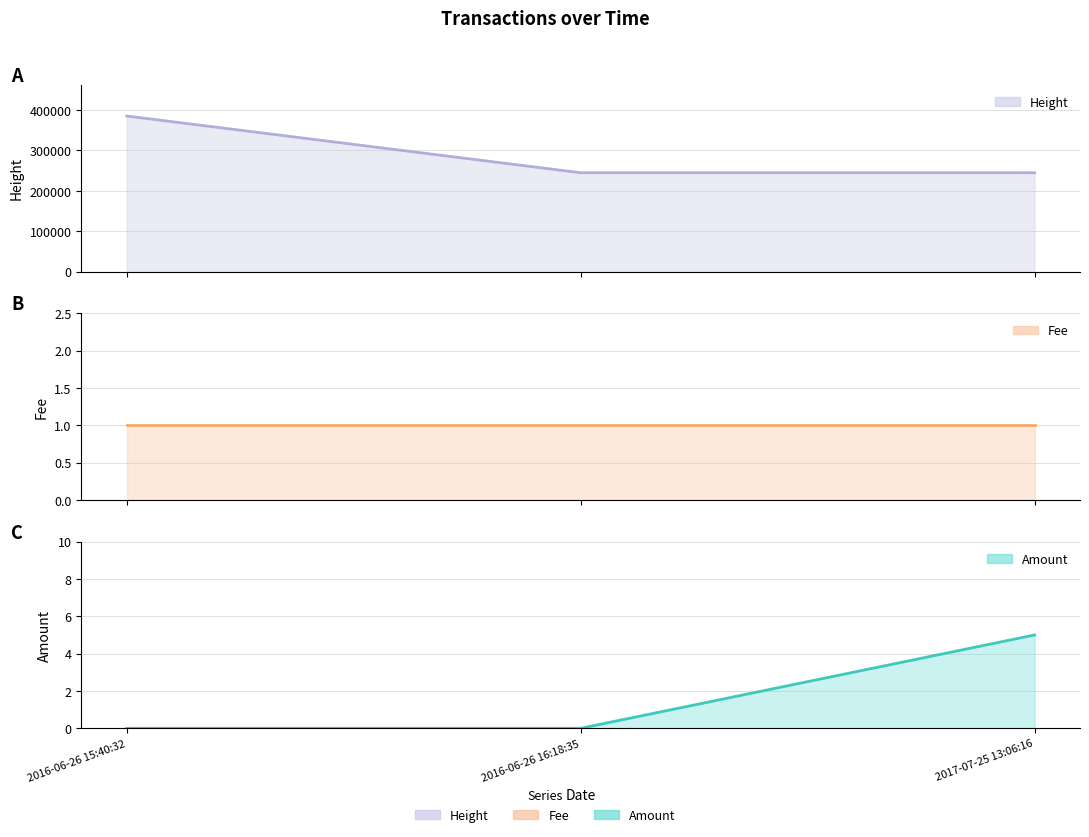

Which series has the largest range (max minus min)?

Height